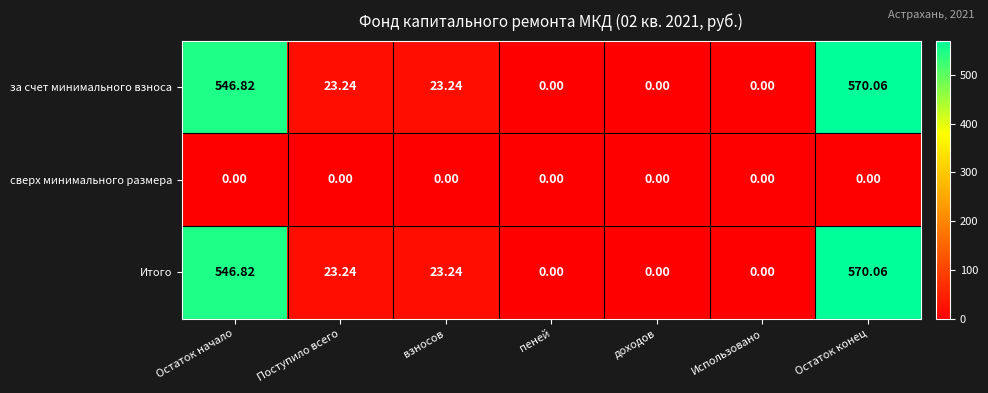

How many data points in за счет минимального взноса are above 23?

4